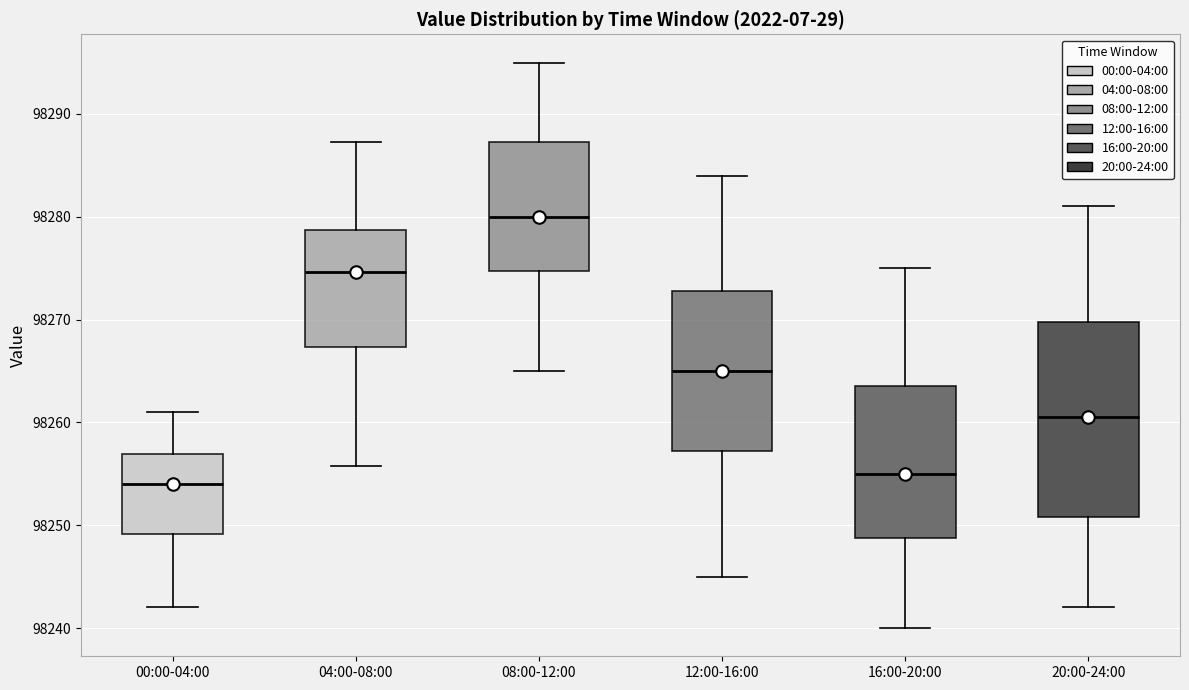

Where does the upper whisker of the box for 12:00-16:00 end on the y-axis? The values are not printed on the chart, so give them approximately, as read against the axis.

98284